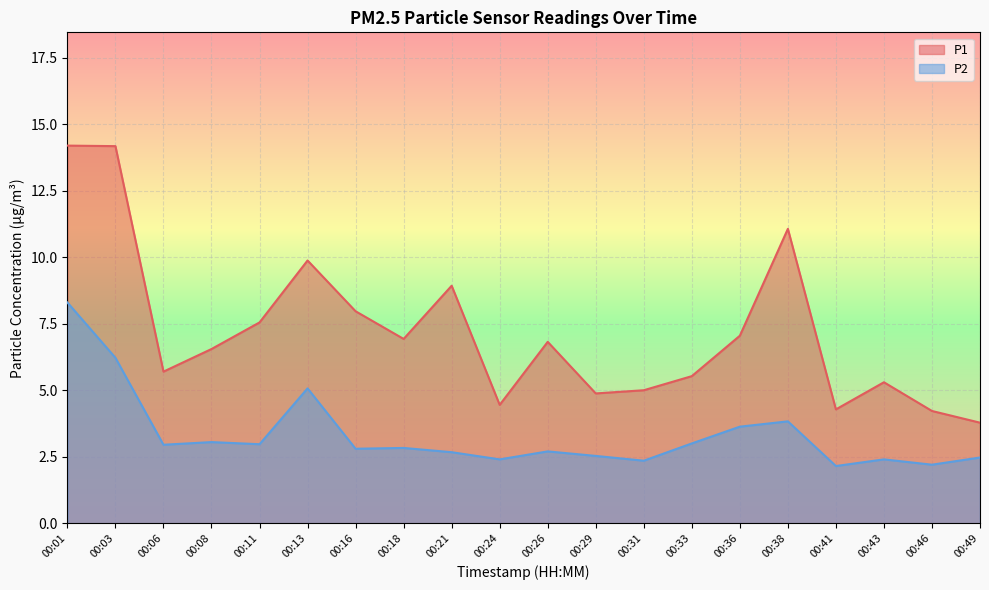

What is the greatest value displayed?

14.2